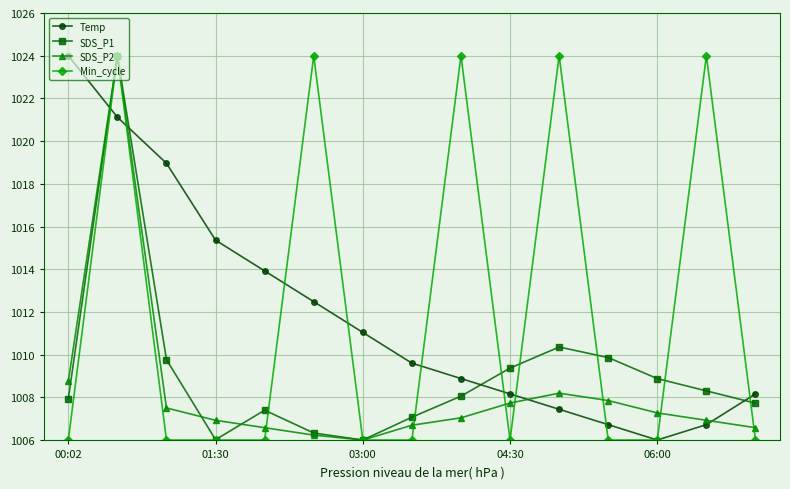

How many interior local valleys does the Temp series have?

1